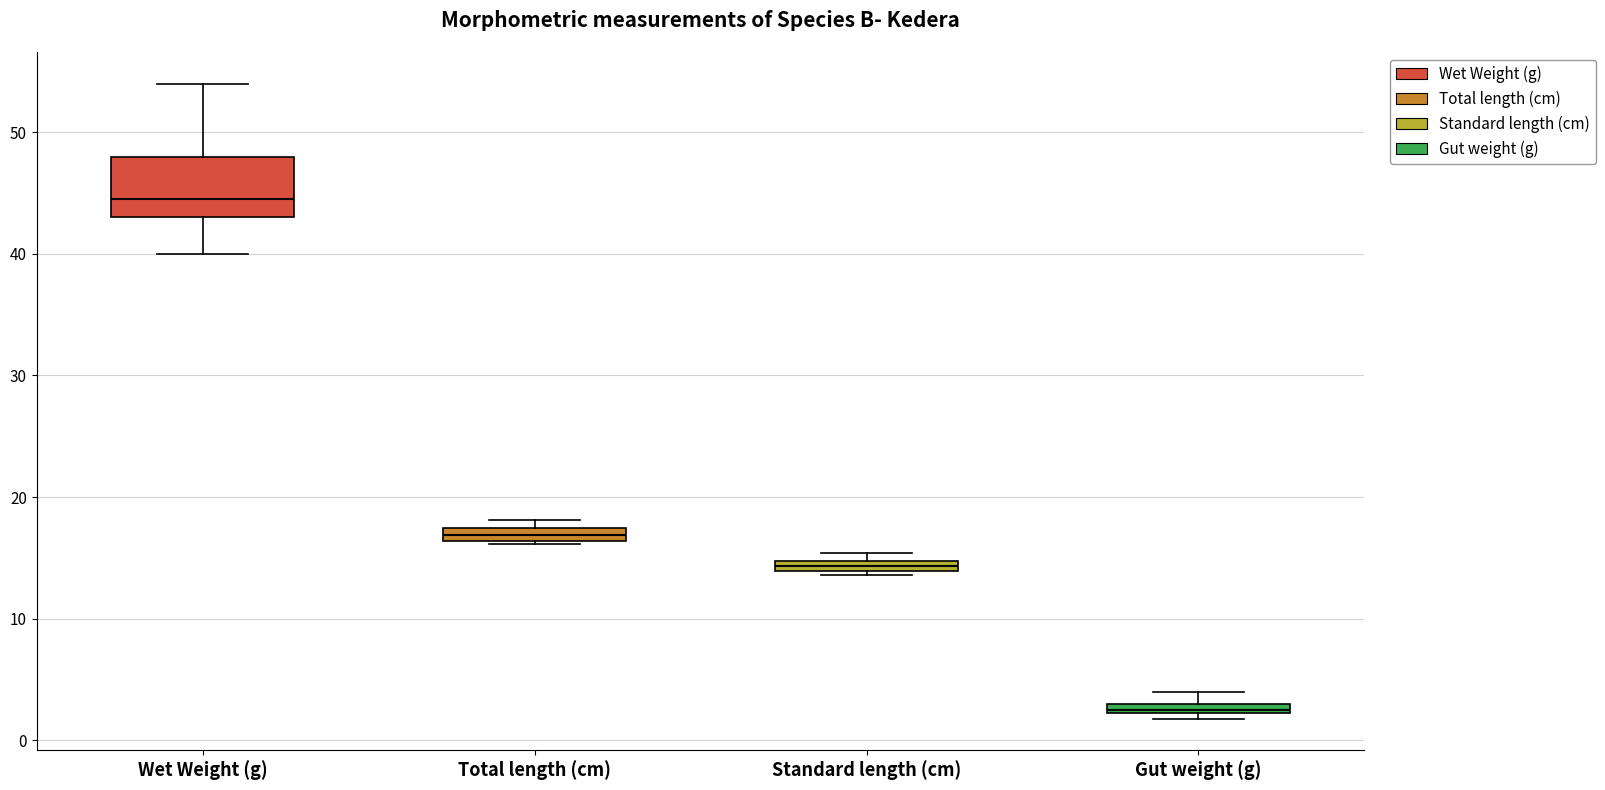

Which box has the lowest median line?

Gut weight (g)